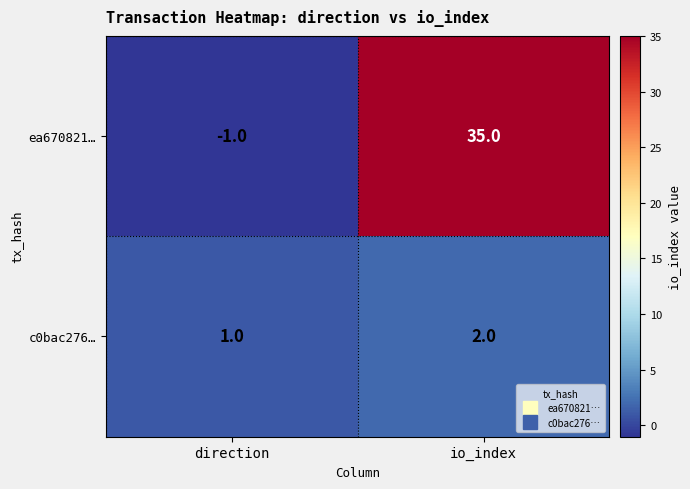

What is the sum of all ea670821… values?

34